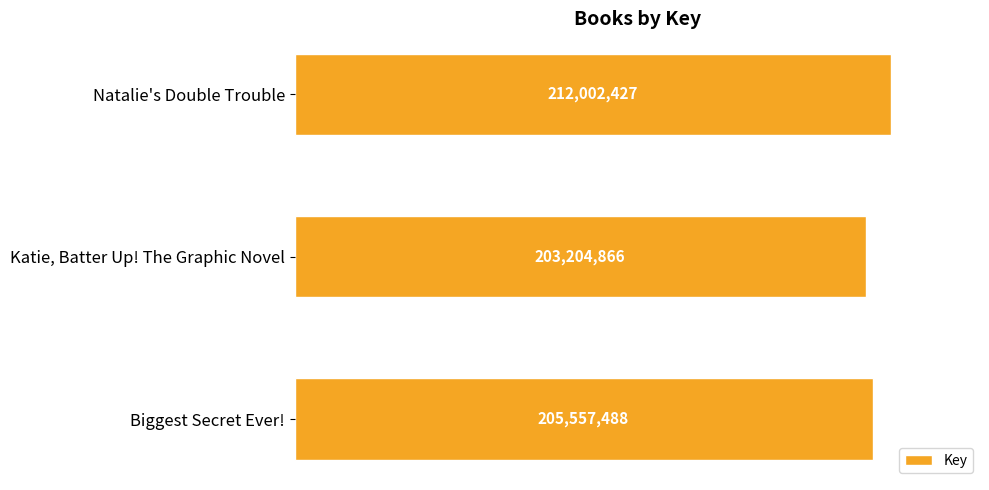

Are the bars horizontal?

Yes